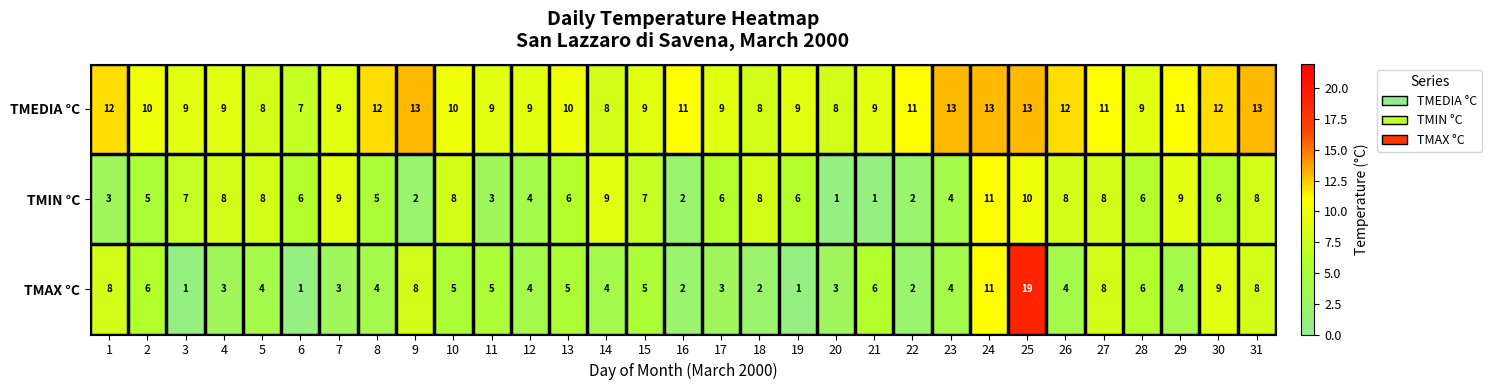

Where does the TMIN °C series first go above 6?

3